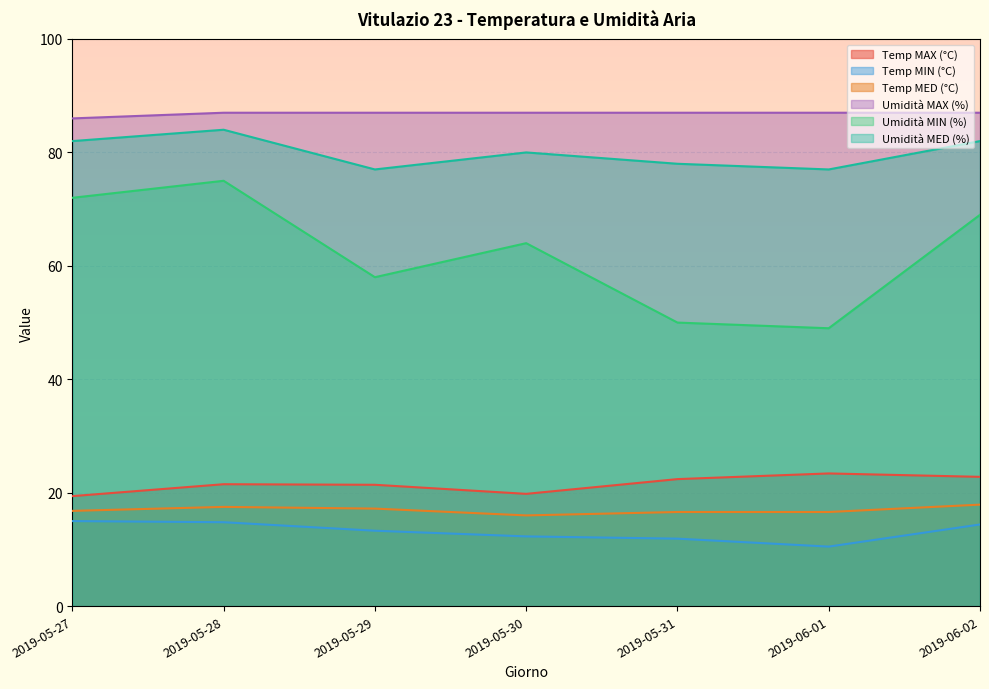

Which series has the largest total across all categories?

Umidità MAX (%)